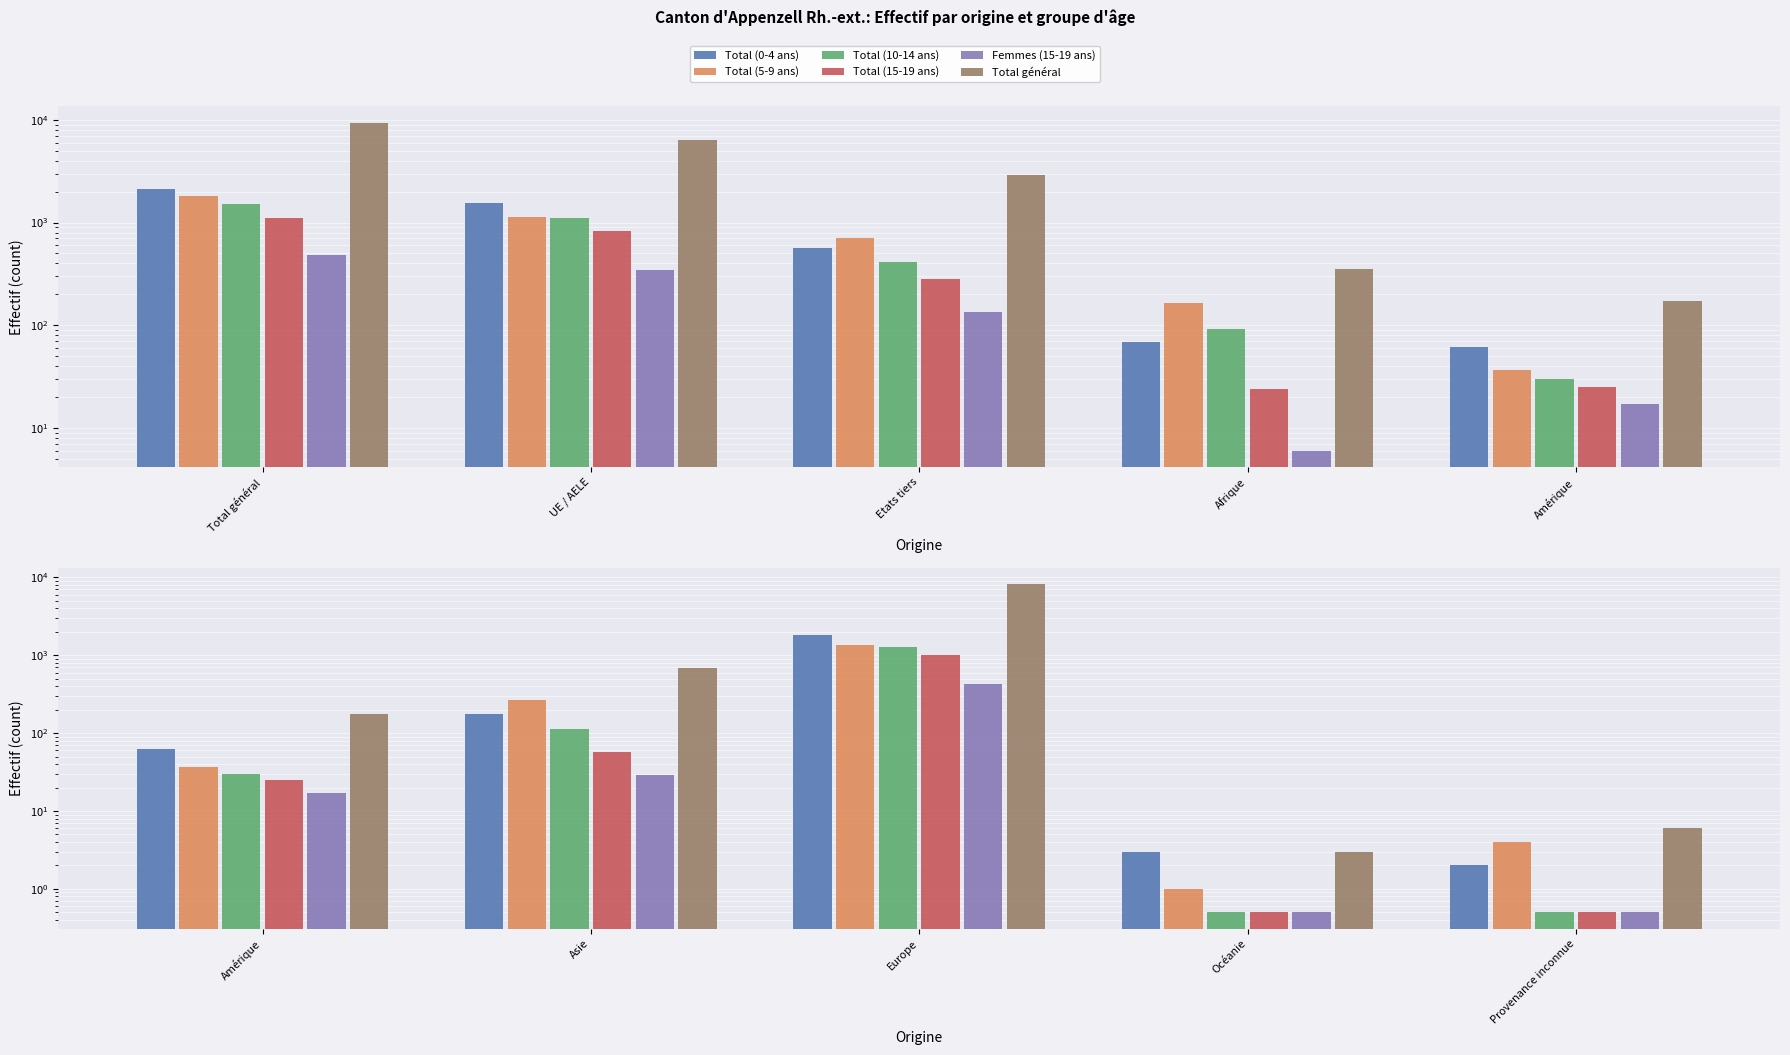

List the series in order of their peak value, highest first.

Total général, Total (0-4 ans), Total (5-9 ans), Total (10-14 ans), Total (15-19 ans), Femmes (15-19 ans)